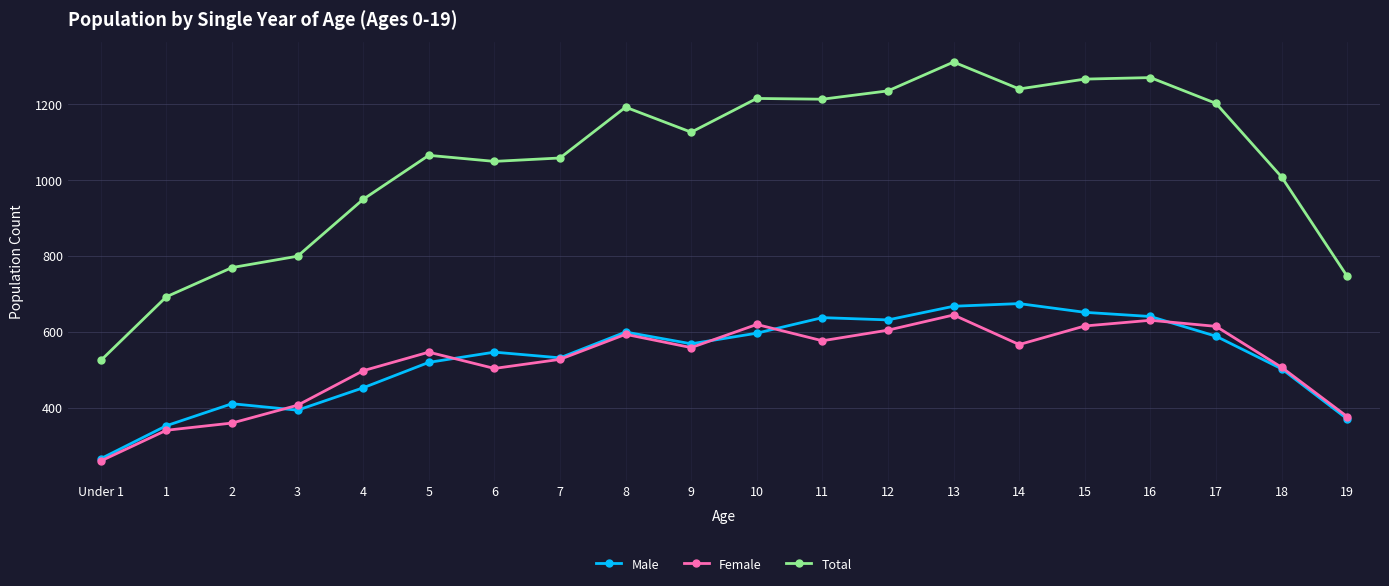

What are all the series names shown in the legend?

Male, Female, Total